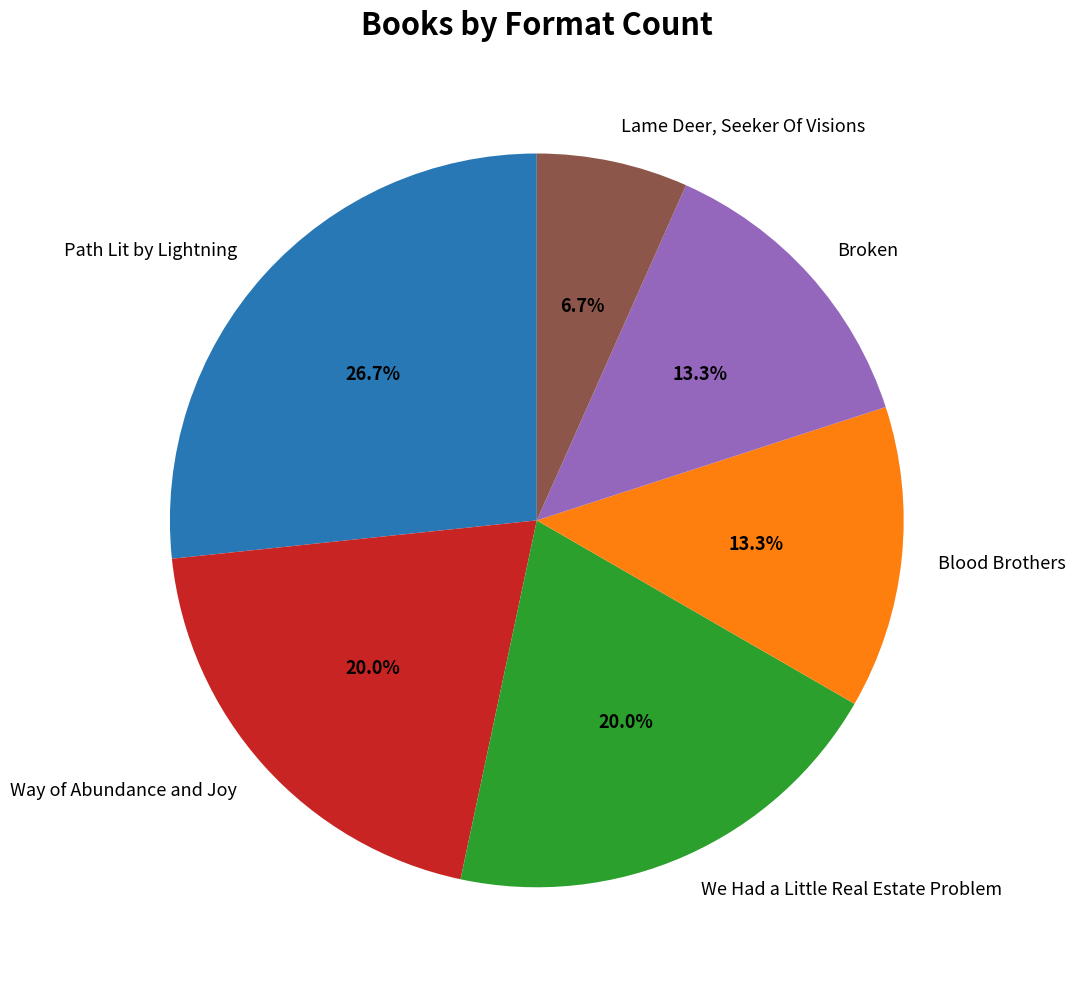

Does any single category account for the majority?

No